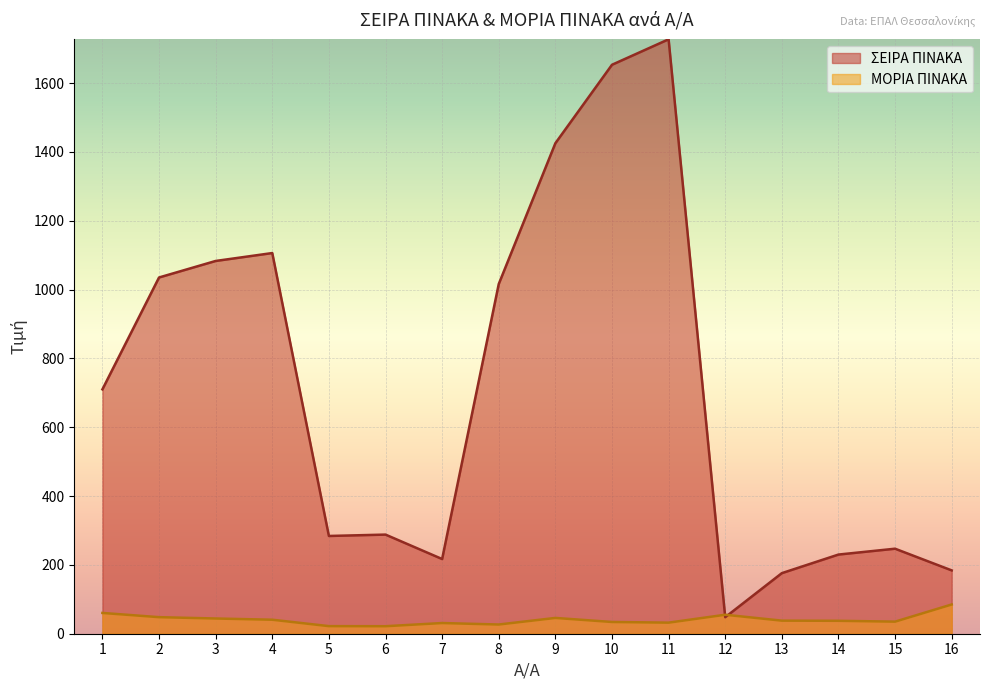

What is the sum of all ΜΟΡΙΑ ΠΙΝΑΚΑ values?

658.0